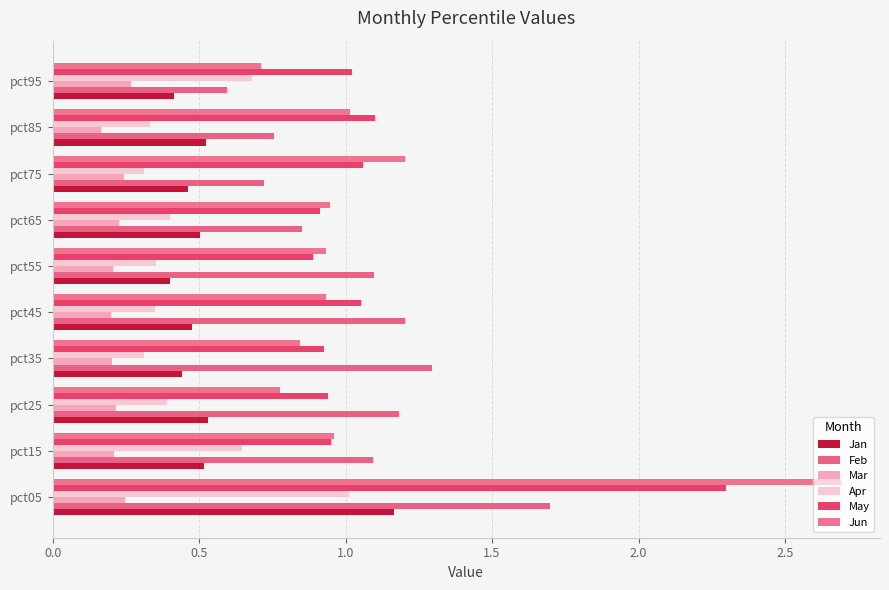

At how many categories does at least one series exceed 0?

10